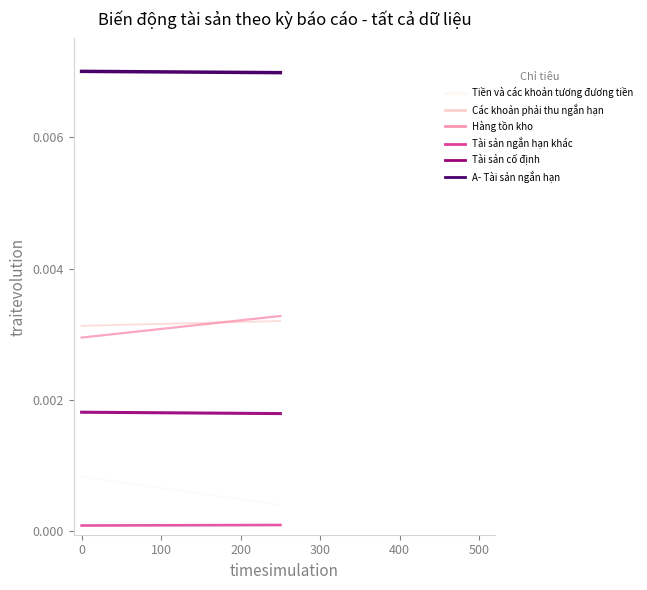

Is this an area chart (filled region under the line)?

No